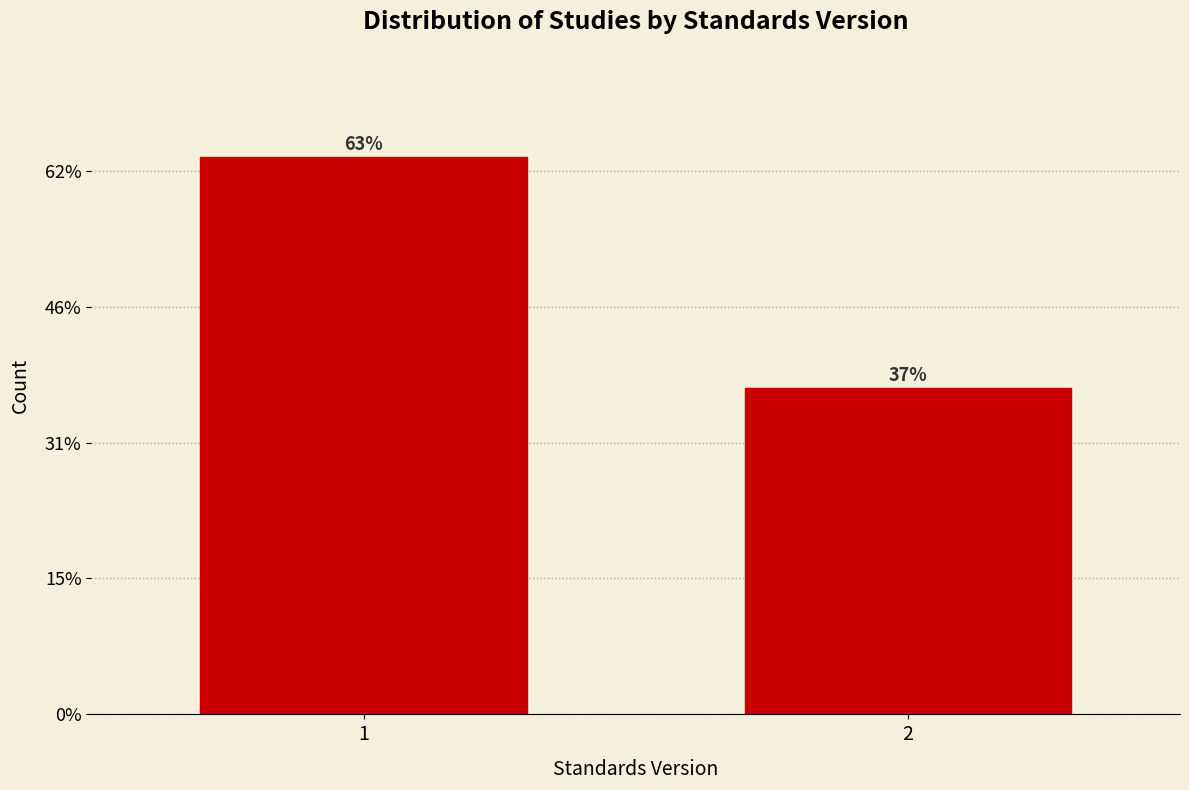

Does the chart contain any negative values?

No